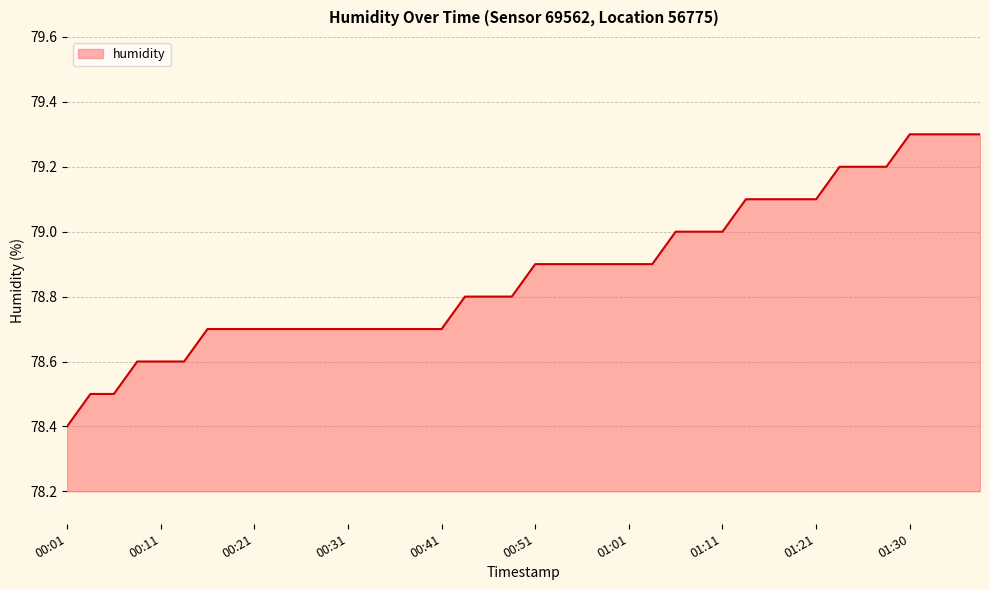

What is the maximum value shown in the chart?

79.3